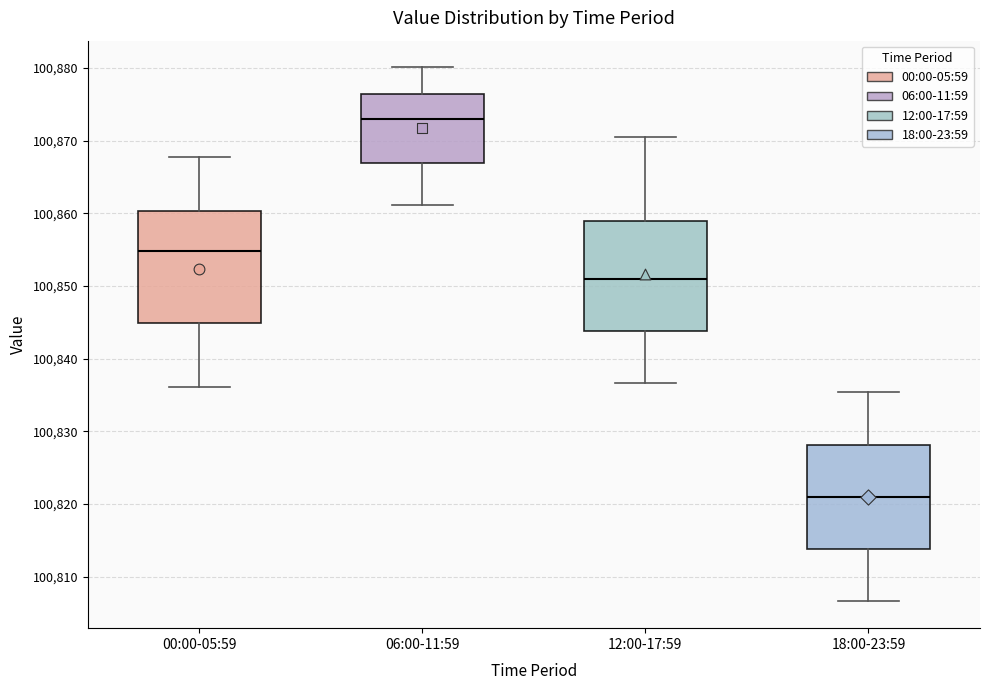

Where does the median line of the box for 06:00-11:59 sit on the y-axis? The values are not printed on the chart, so give them approximately, as read against the axis.

100873